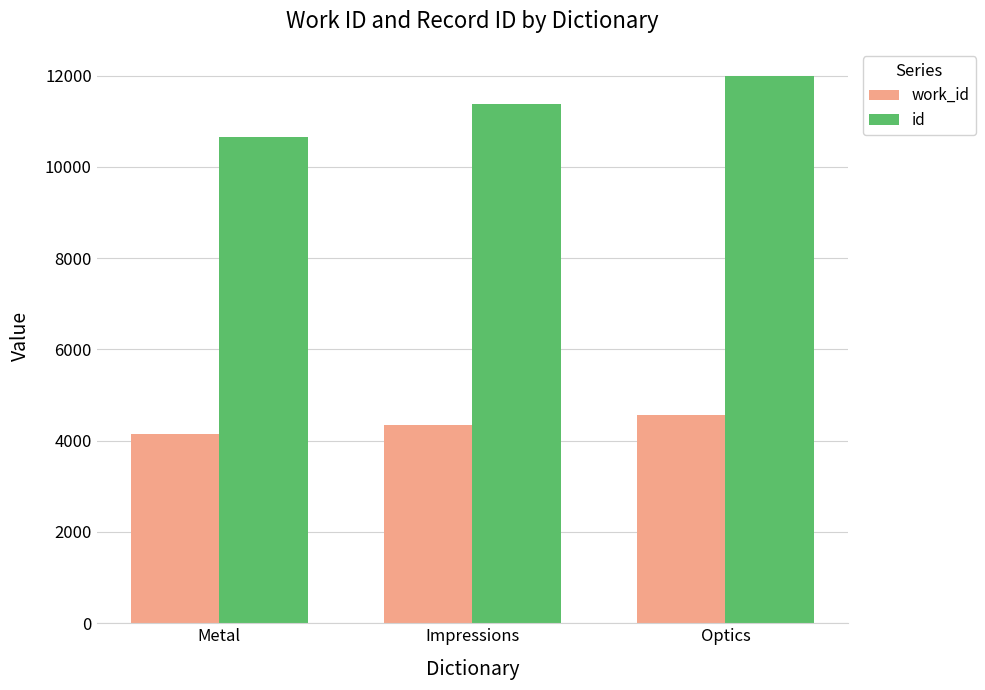

Which series has the largest range (max minus min)?

id